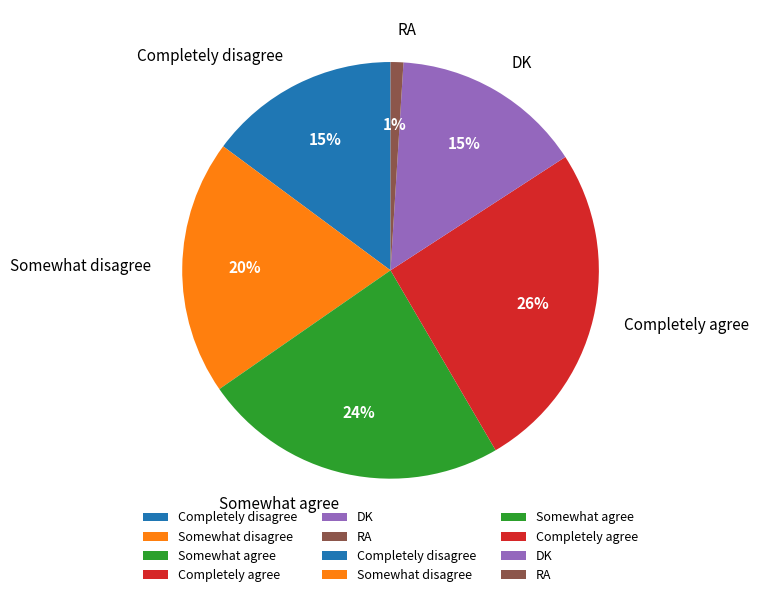

Is the sum of Completely disagree and Somewhat agree greater than half?

No